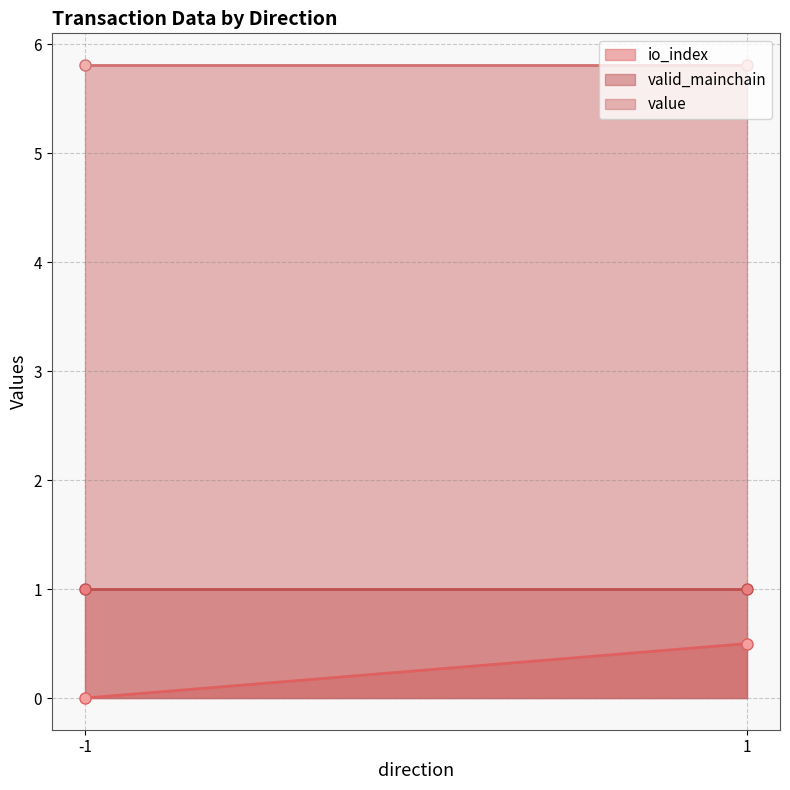

Is it true that io_index equals 0.0 at -1?

True